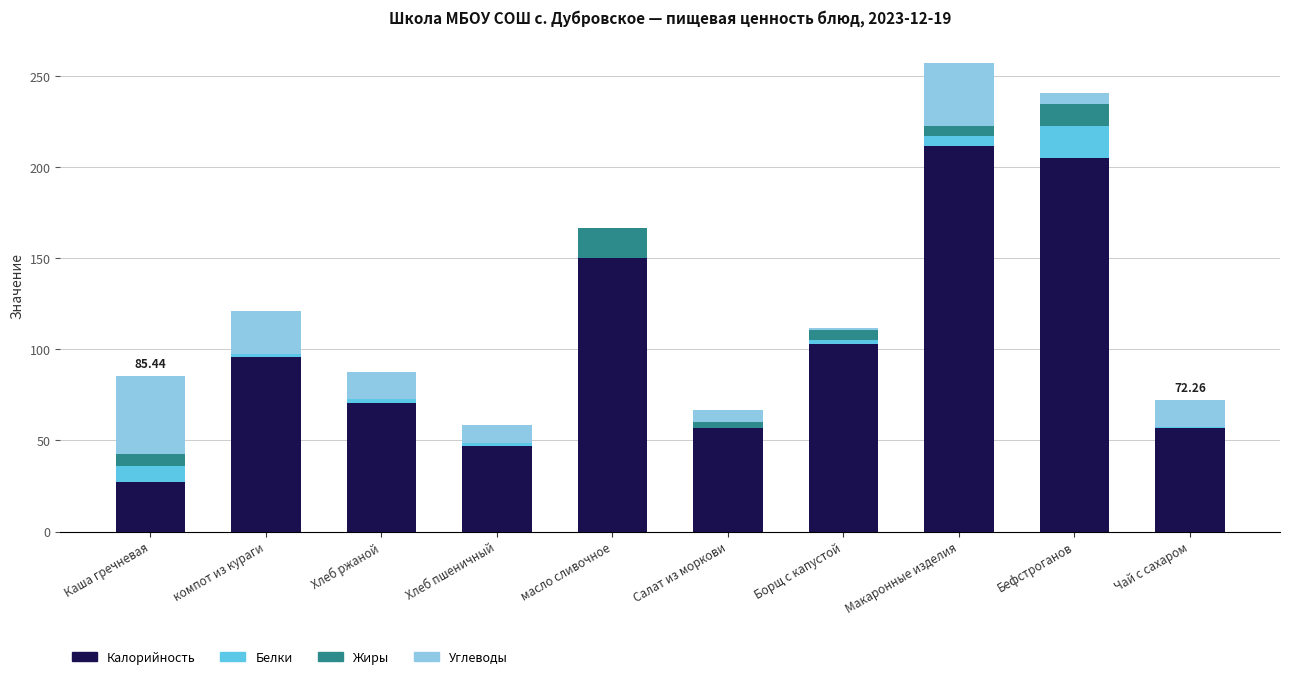

Where is Калорийность nearest to the value 119?

Борщ с капустой